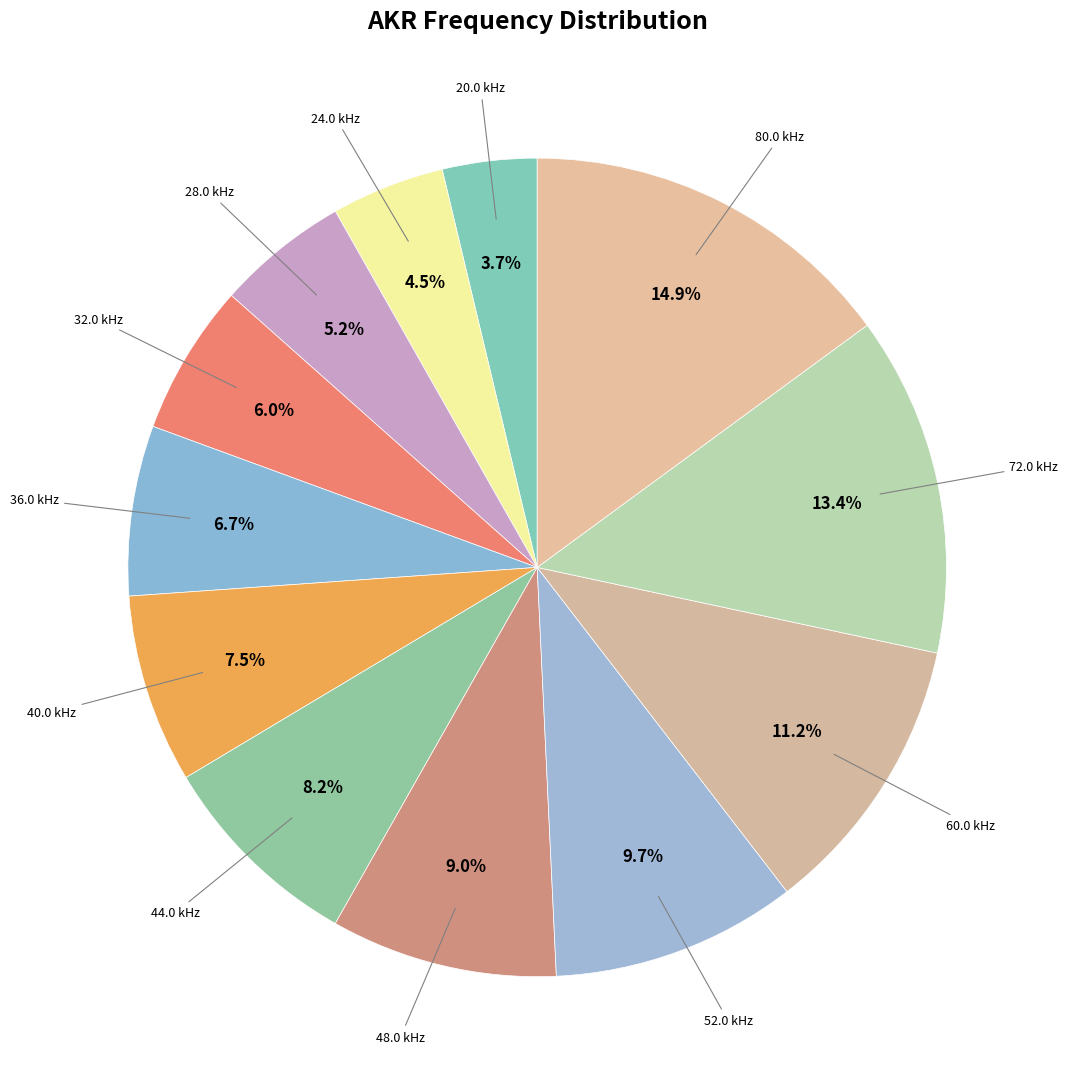

What is the smallest slice in the pie chart?

20.0